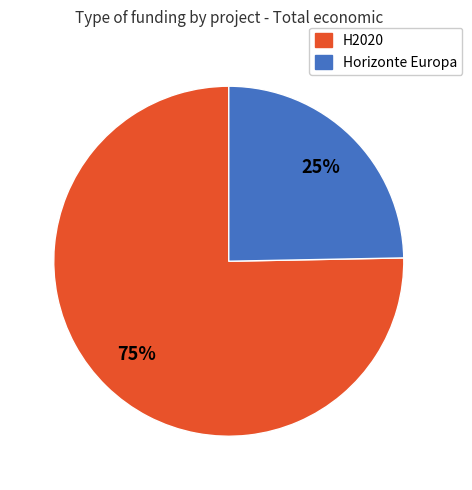

Is there a majority slice in this chart?

Yes